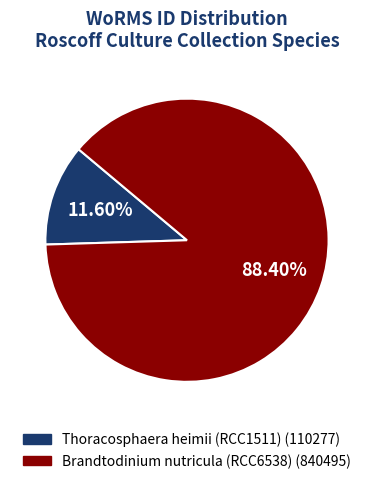

What percentage is NOT represented by Brandtodinium nutricula (RCC6538)?

11.6%